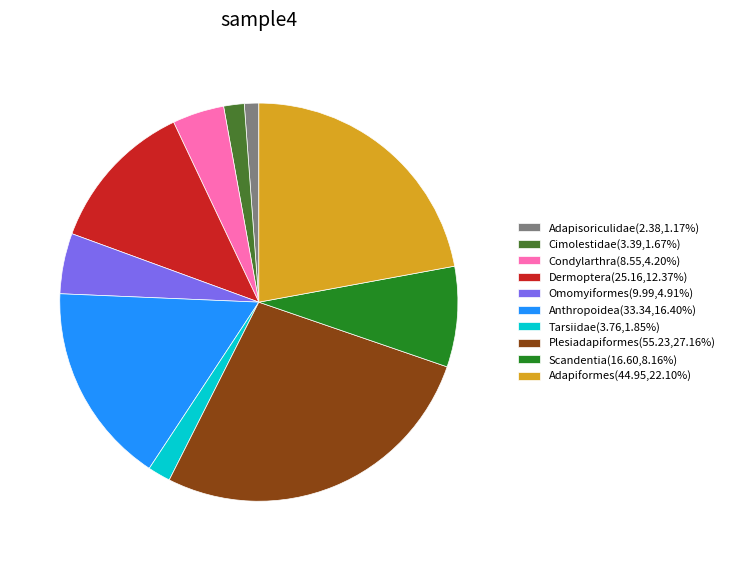

Which category has the biggest portion of the pie?

Plesiadapiformes